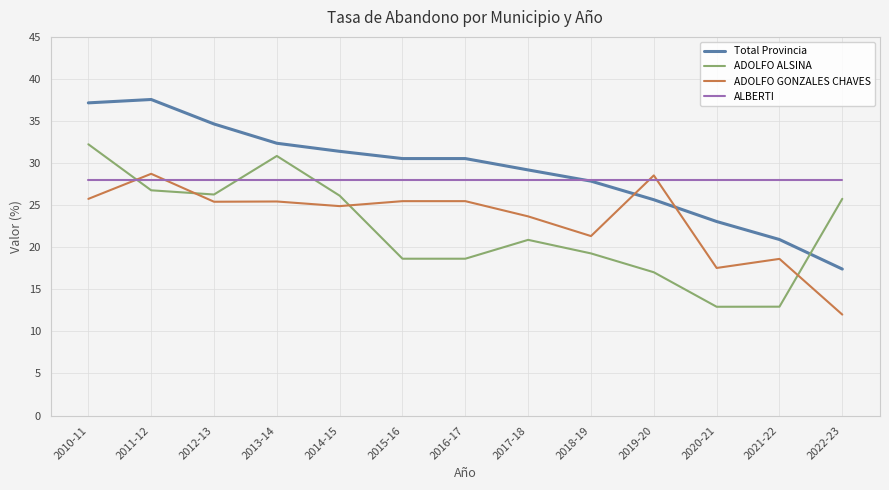

Is it true that ALBERTI equals 11.6 at 2011-12?

False